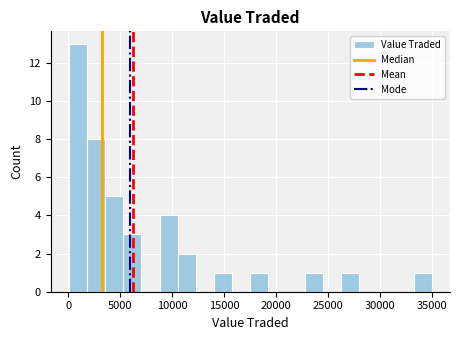

Read against the x-axis, roughly where is the centre of the tallest bar?

1000